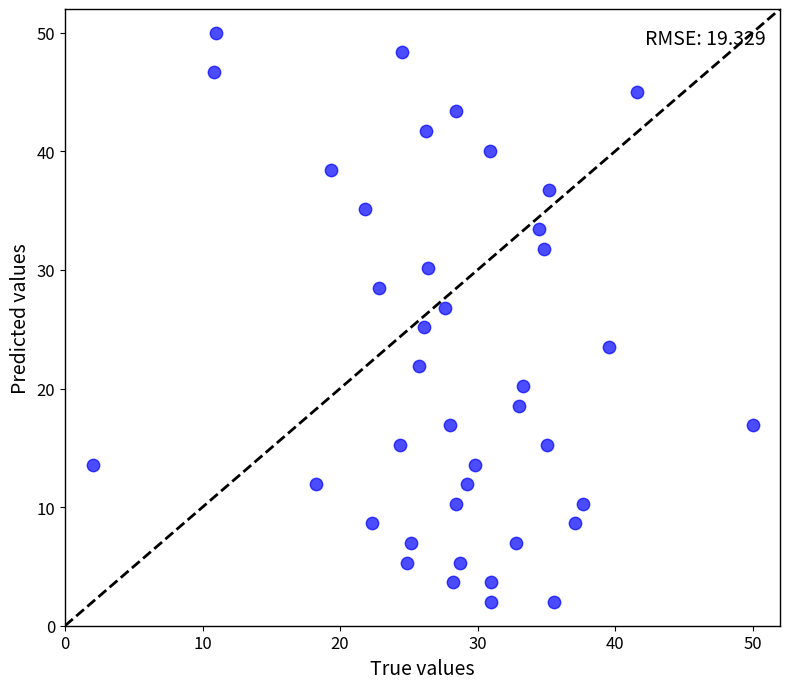

What is the range of X values (max minus min)?

48.0